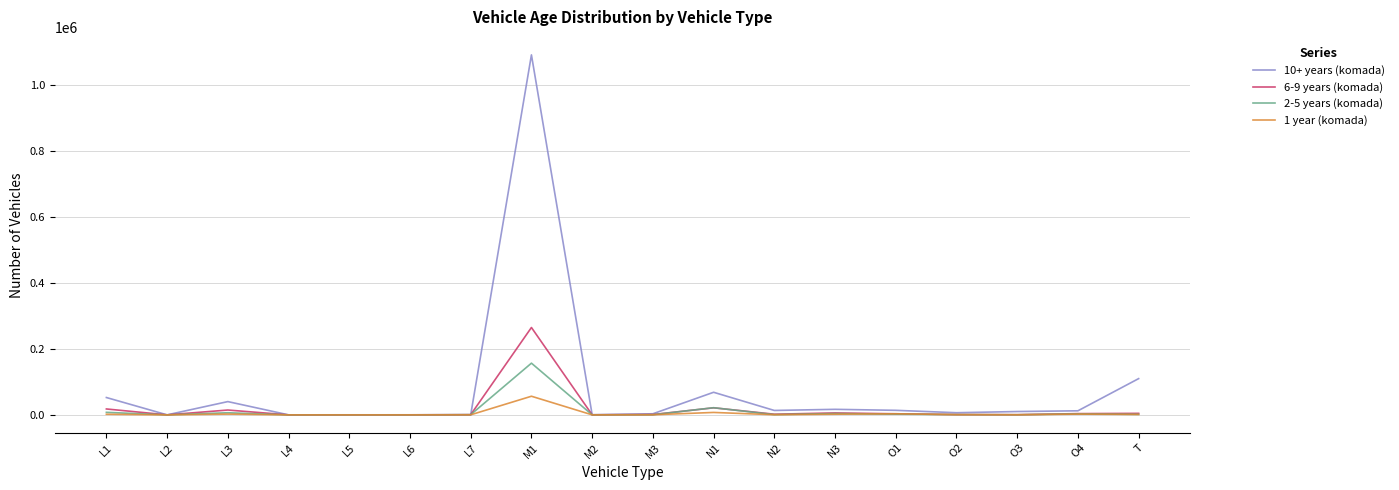

Which series has the largest range (max minus min)?

10+ years (komada)